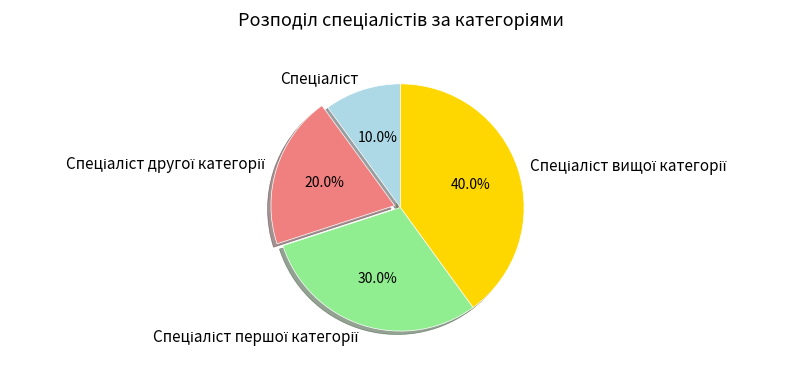

Is there a majority slice in this chart?

No